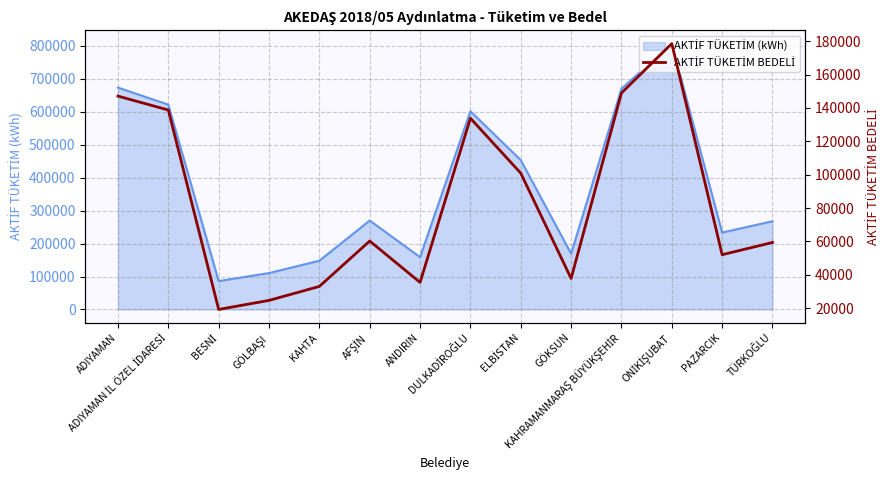

What position from the left is KAHTA?

5